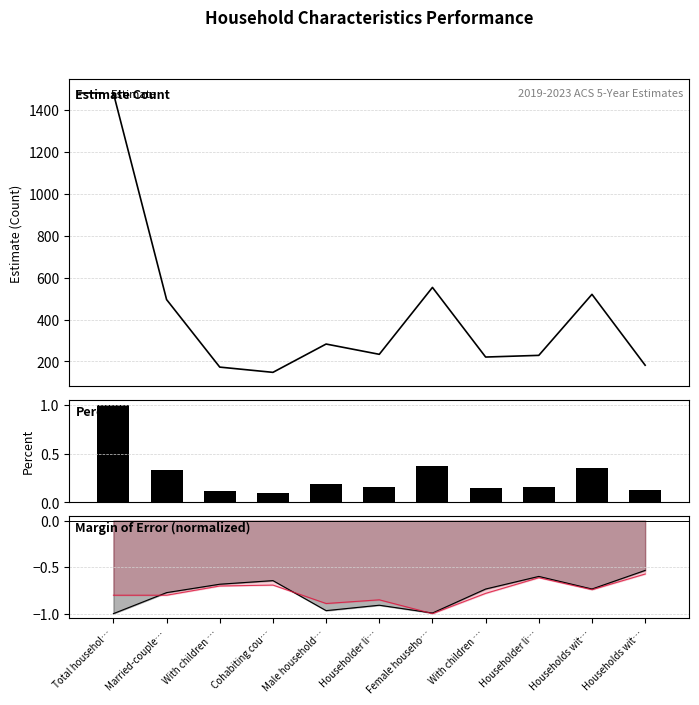

What is the difference between the maximum and second lowest values in the Percent series?

0.9